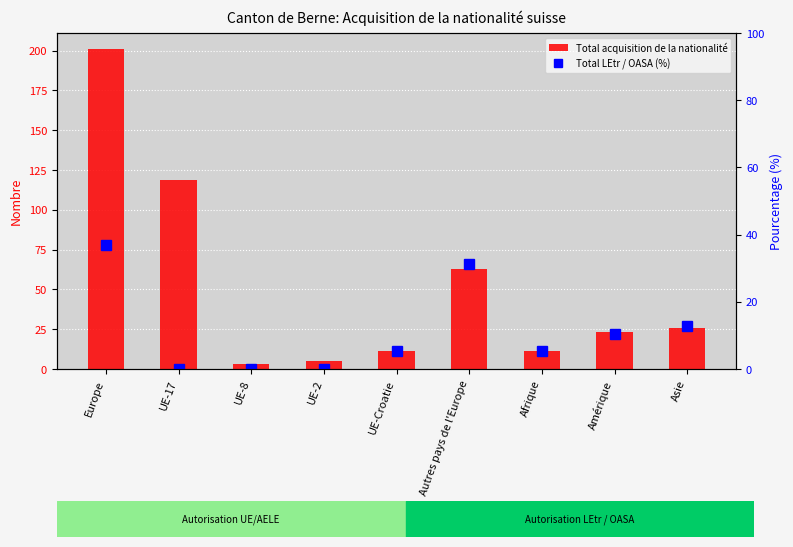

What is the label of the 5th bar from the left?

UE-Croatie